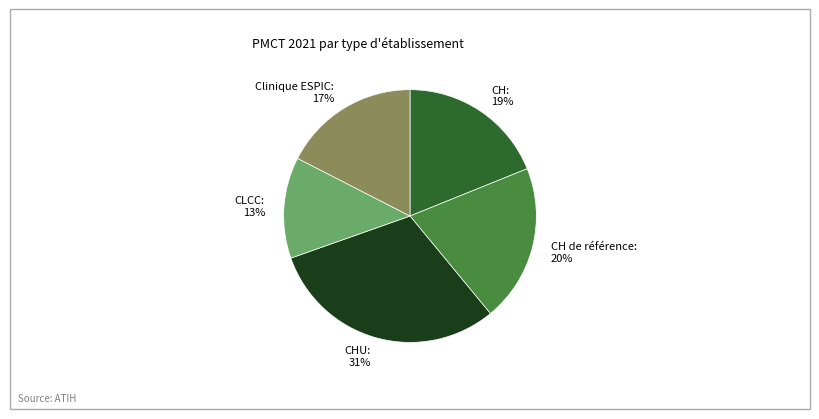

What percentage is the CLCC slice, to the nearest percent?

13%